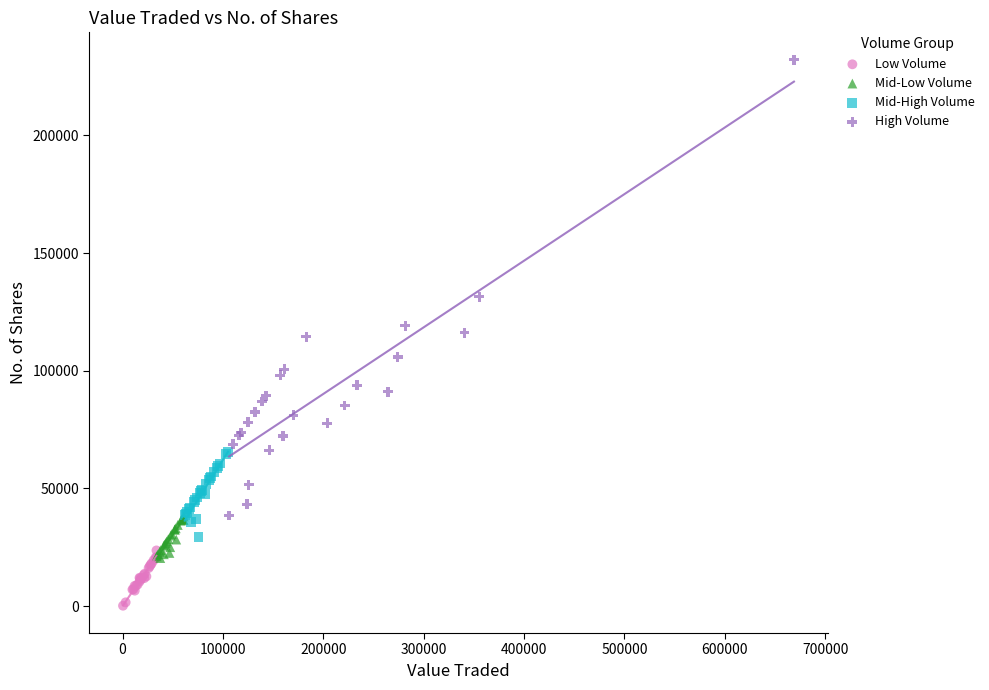

Which series contains the highest Y value?

High Volume